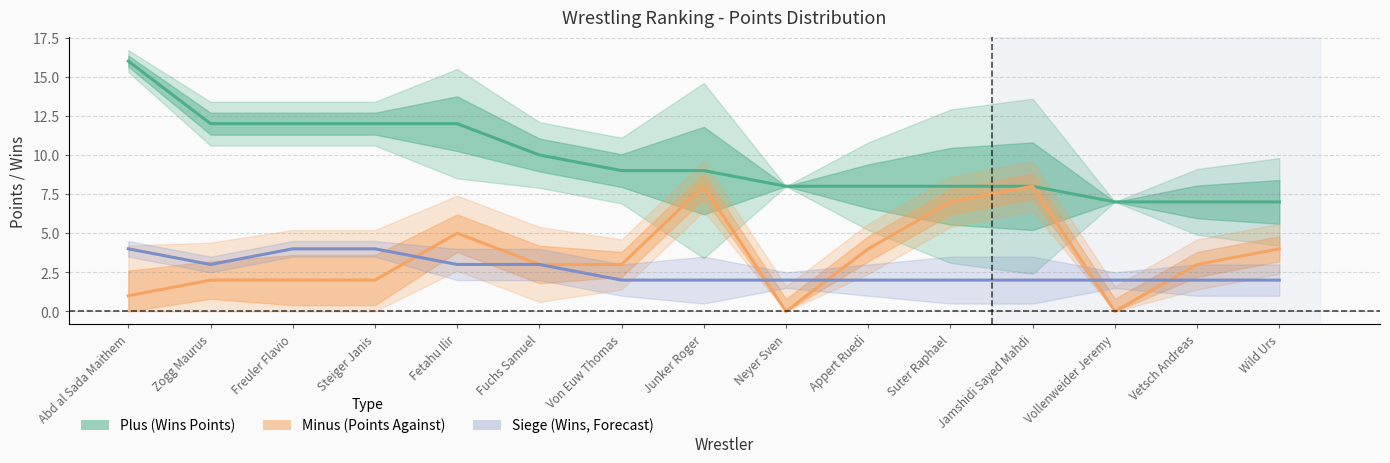

What value does the Siege (Wins) series have at Wild Urs?

2